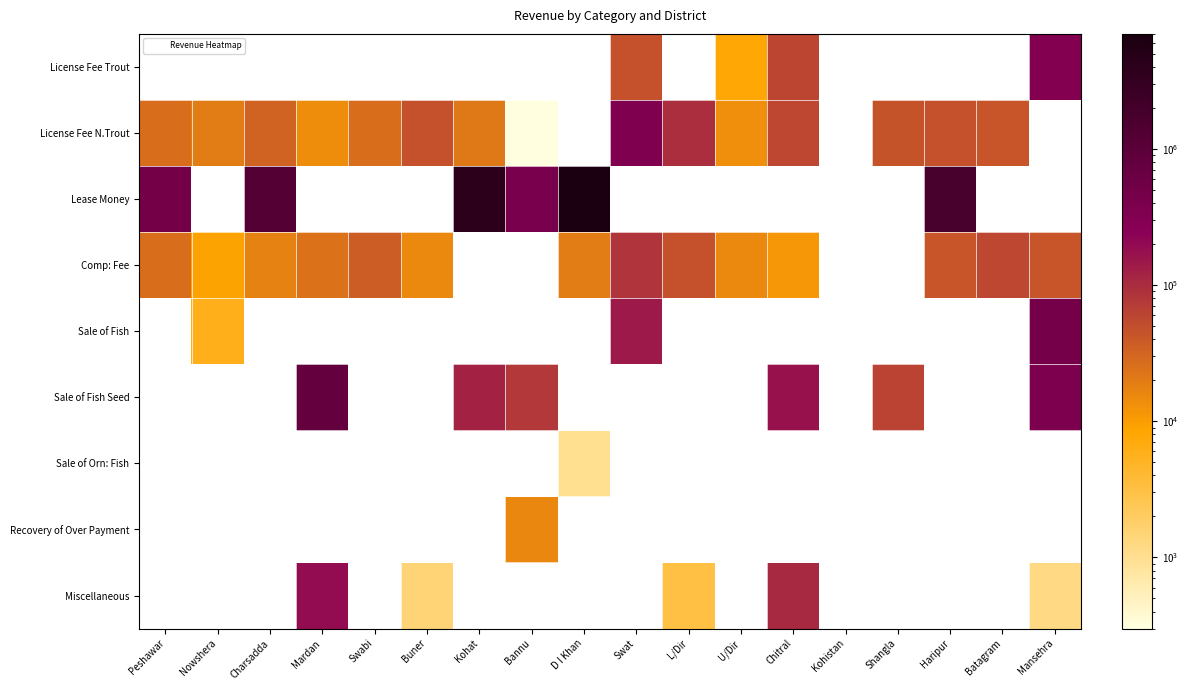

Reading left to right, extract all data points from this chart.

License Fee Trout: Peshawar=0	Nowshera=0	Charsadda=0	Mardan=0	Swabi=0	Buner=0	Kohat=0	Bannu=0	D I Khan=0	Swat=47500	L/Dir=0	U/Dir=8000	Chitral=59400	Kohistan=0	Shangla=0	Haripur=0	Batagram=0	Mansehra=304600
License Fee N.Trout: Peshawar=25800	Nowshera=19400	Charsadda=33000	Mardan=14000	Swabi=25600	Buner=46000	Kohat=21500	Bannu=300	D I Khan=0	Swat=338800	L/Dir=96500	U/Dir=13400	Chitral=57500	Kohistan=0	Shangla=45000	Haripur=46000	Batagram=43000	Mansehra=0
Lease Money: Peshawar=472500	Nowshera=0	Charsadda=1216500	Mardan=0	Swabi=0	Buner=0	Kohat=3940600	Bannu=402000	D I Khan=7026550	Swat=0	L/Dir=0	U/Dir=0	Chitral=0	Kohistan=0	Shangla=0	Haripur=1747000	Batagram=0	Mansehra=0
Comp: Fee: Peshawar=25800	Nowshera=9000	Charsadda=17500	Mardan=23800	Swabi=37700	Buner=14700	Kohat=0	Bannu=0	D I Khan=19700	Swat=83300	L/Dir=46900	U/Dir=15000	Chitral=11600	Kohistan=0	Shangla=0	Haripur=44000	Batagram=58000	Mansehra=43100
Sale of Fish: Peshawar=0	Nowshera=5850	Charsadda=0	Mardan=0	Swabi=0	Buner=0	Kohat=0	Bannu=0	D I Khan=0	Swat=148750	L/Dir=0	U/Dir=0	Chitral=0	Kohistan=0	Shangla=0	Haripur=0	Batagram=0	Mansehra=449896
Sale of Fish Seed: Peshawar=0	Nowshera=0	Charsadda=0	Mardan=777220	Swabi=0	Buner=0	Kohat=122200	Bannu=77120	D I Khan=0	Swat=0	L/Dir=0	U/Dir=0	Chitral=171200	Kohistan=0	Shangla=61800	Haripur=0	Batagram=0	Mansehra=372000
Sale of Orn: Fish: Peshawar=0	Nowshera=0	Charsadda=0	Mardan=0	Swabi=0	Buner=0	Kohat=0	Bannu=0	D I Khan=1000	Swat=0	L/Dir=0	U/Dir=0	Chitral=0	Kohistan=0	Shangla=0	Haripur=0	Batagram=0	Mansehra=0
Recovery of Over Payment: Peshawar=0	Nowshera=0	Charsadda=0	Mardan=0	Swabi=0	Buner=0	Kohat=0	Bannu=15708	D I Khan=0	Swat=0	L/Dir=0	U/Dir=0	Chitral=0	Kohistan=0	Shangla=0	Haripur=0	Batagram=0	Mansehra=0
Miscellaneous: Peshawar=0	Nowshera=0	Charsadda=0	Mardan=190000	Swabi=0	Buner=1500	Kohat=0	Bannu=0	D I Khan=0	Swat=0	L/Dir=3140	U/Dir=0	Chitral=105000	Kohistan=0	Shangla=0	Haripur=0	Batagram=0	Mansehra=1200